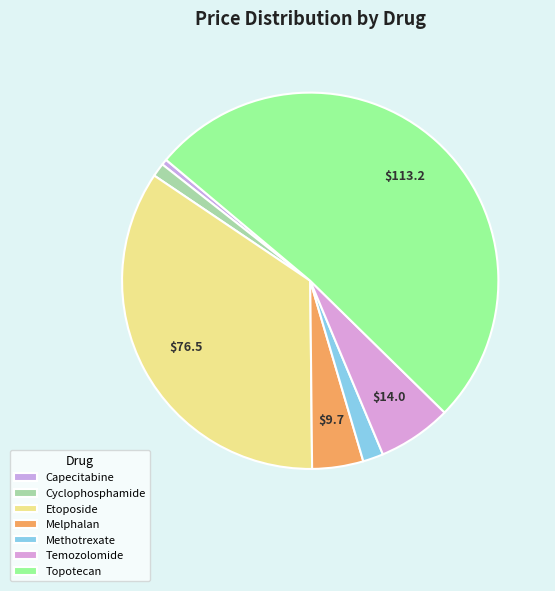

How many slices are in this pie chart?

7